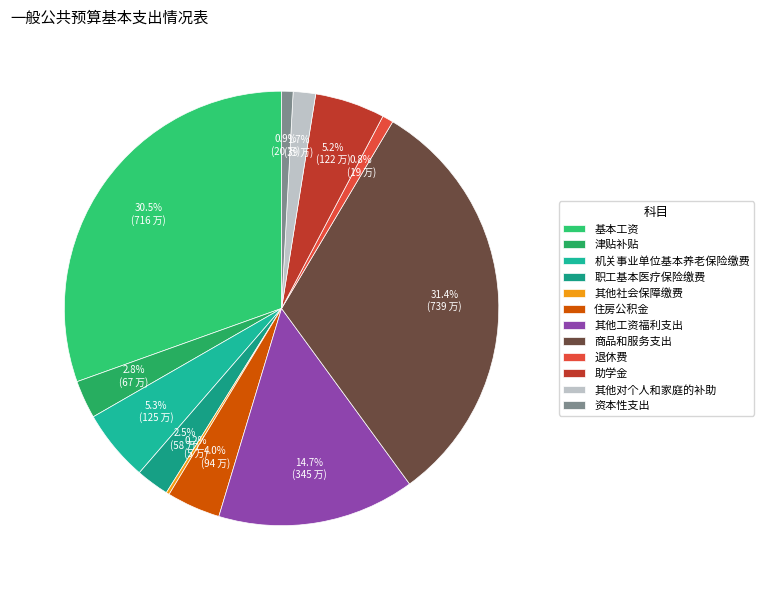

To the nearest percent, what is the average slice percentage?

8%